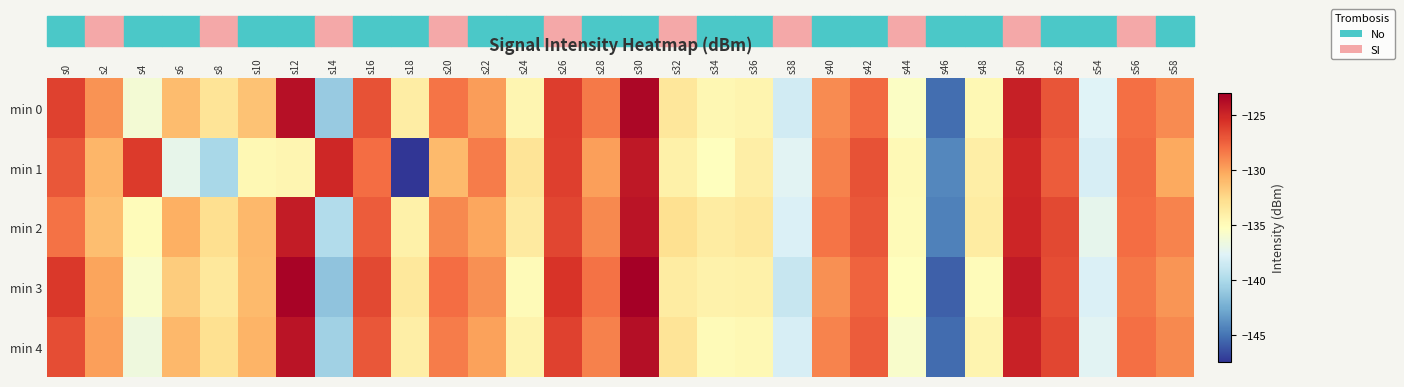

At which category is the sum across all series the highest?

s30